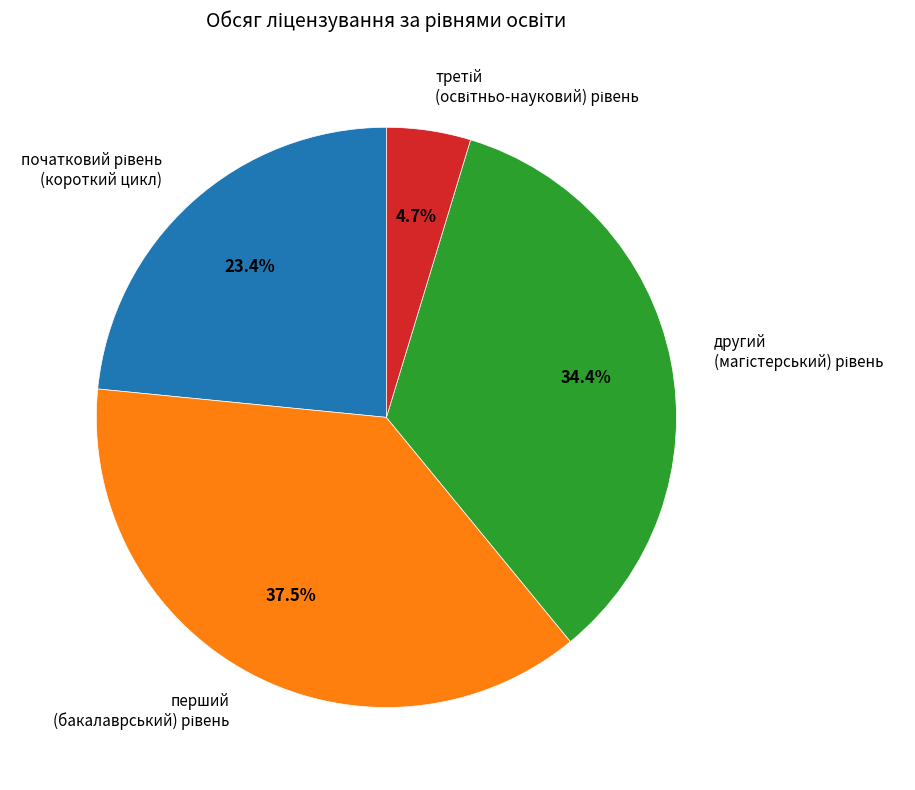

How many segments does this pie chart have?

4